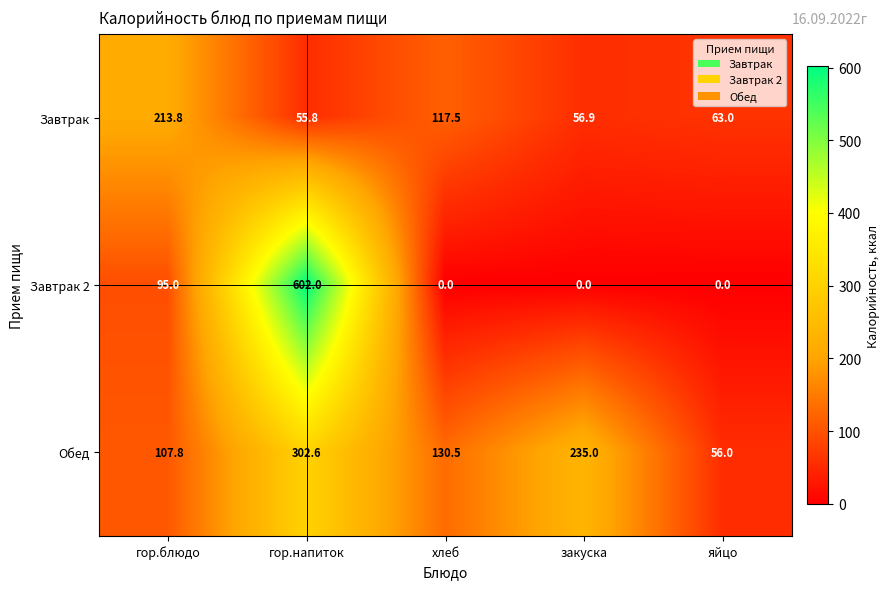

Which series has the largest total across all categories?

Обед